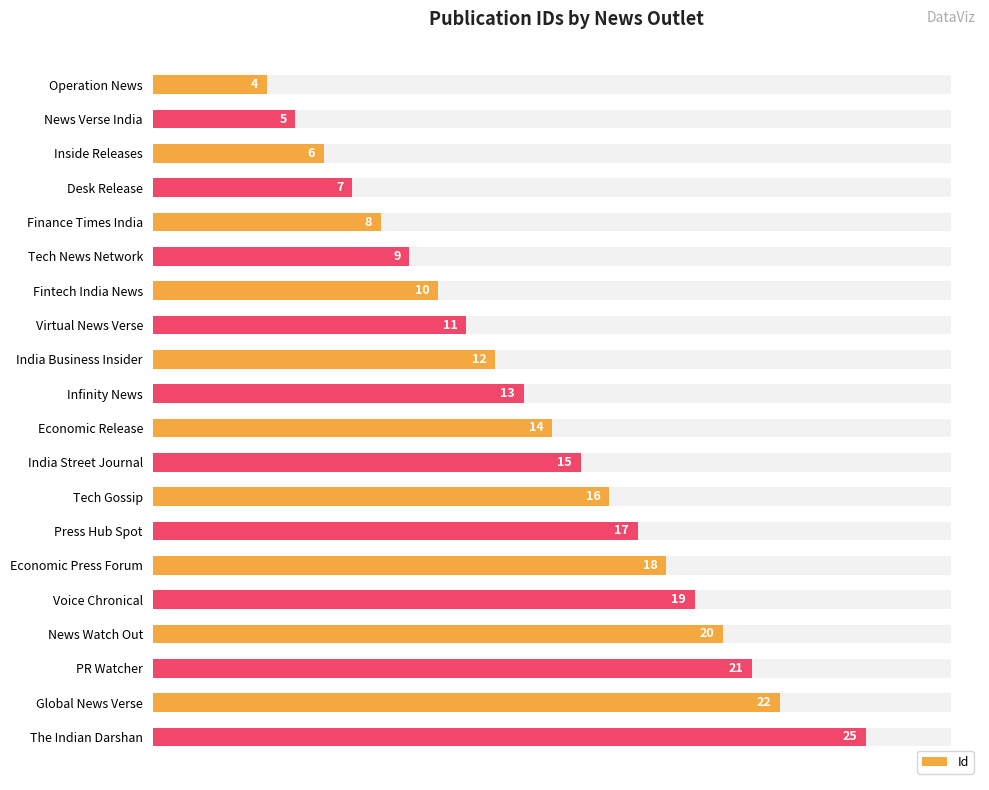

How many data points does each series have?

20